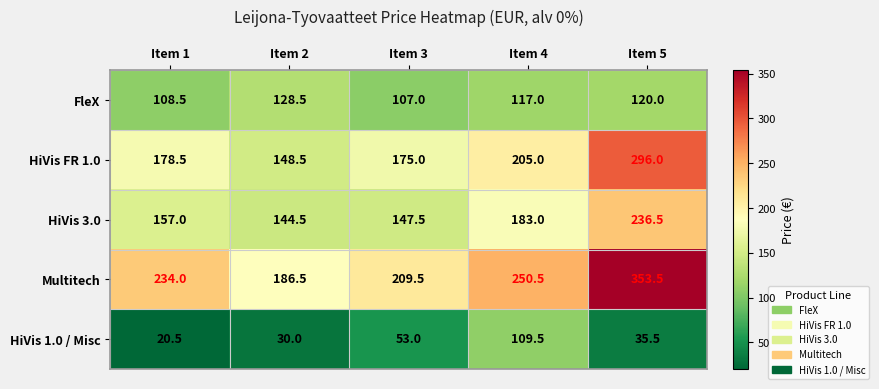

Which category has the highest value across all series?

Item 5